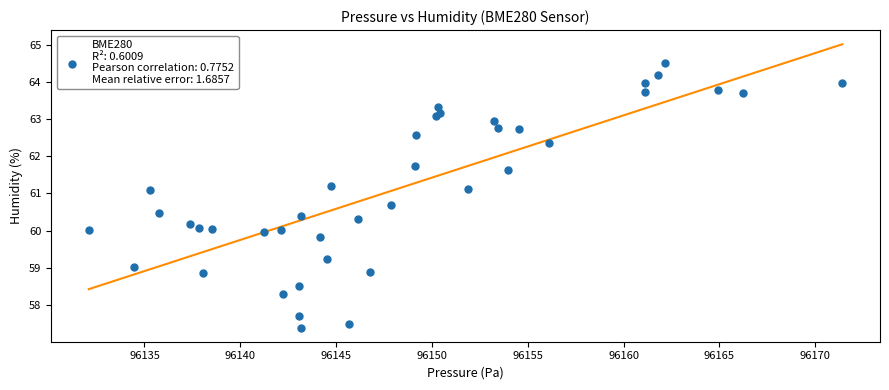

What is the range of Y values (max minus min)?

7.1